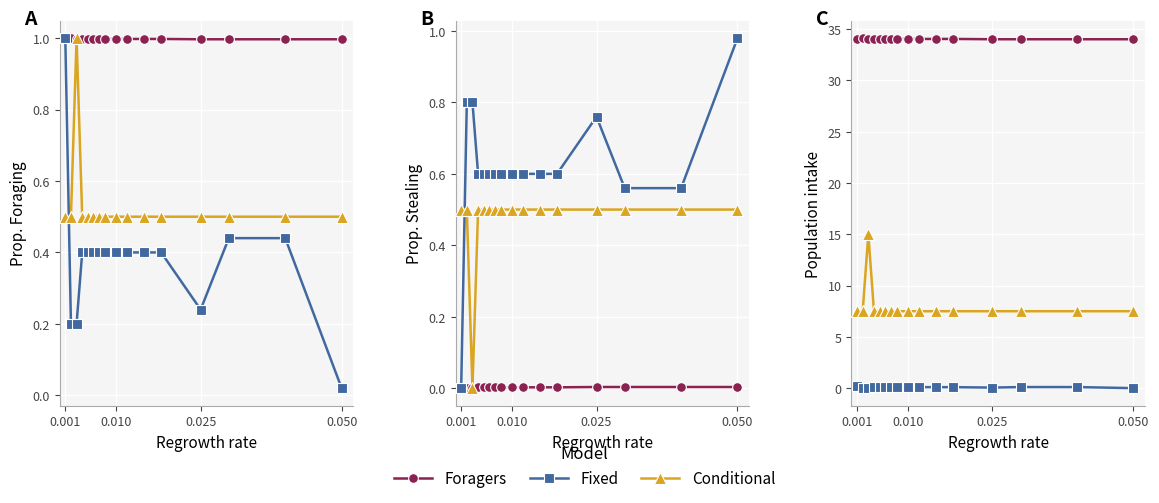

True or false: Fixed and Conditional cross at least once.

False